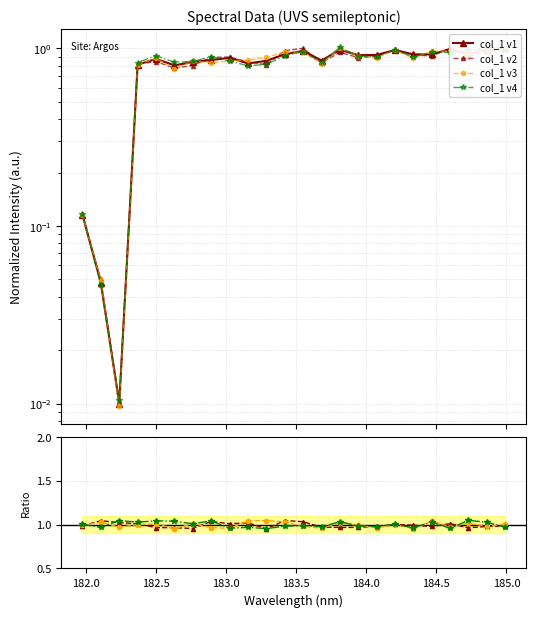

What is the greatest value displayed?

1.0